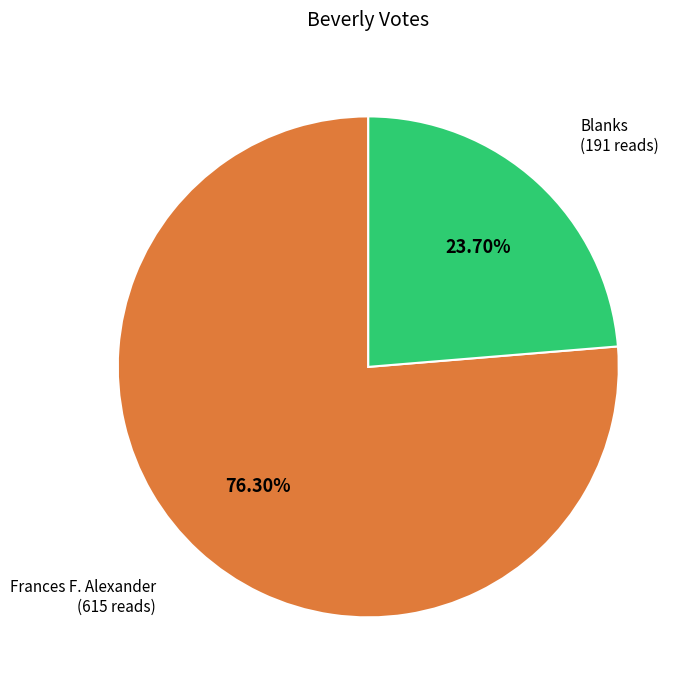

What is the smallest slice in the pie chart?

Blanks